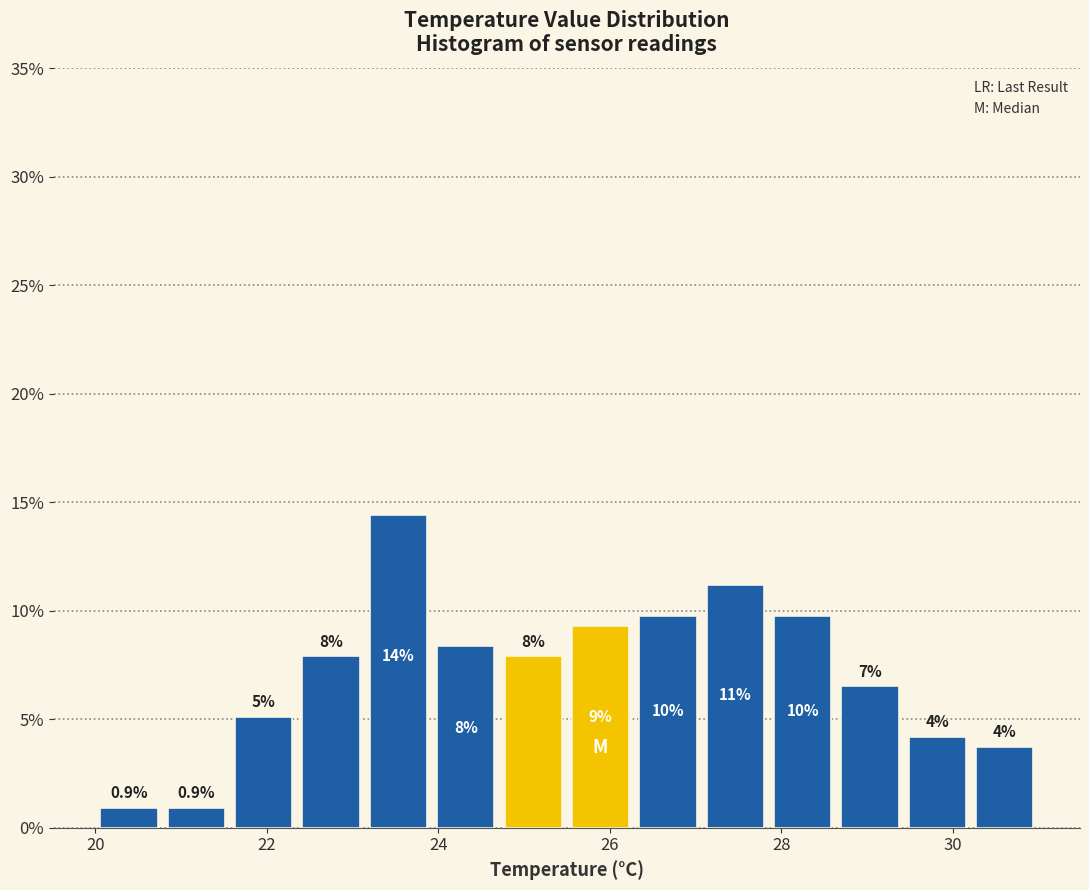

Read against the x-axis, roughly where is the centre of the tallest bar?

23.6